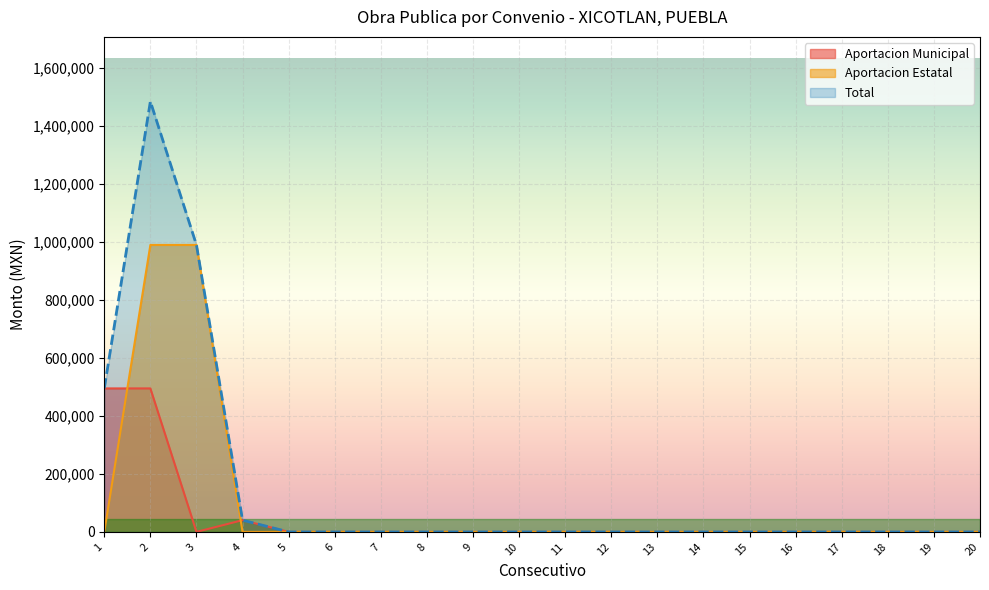

How many data points does each series have?

20